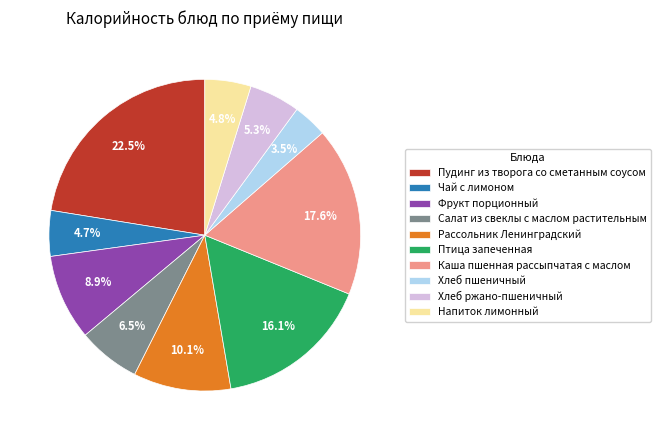

Which slice is the largest?

Пудинг из творога со сметанным соусом